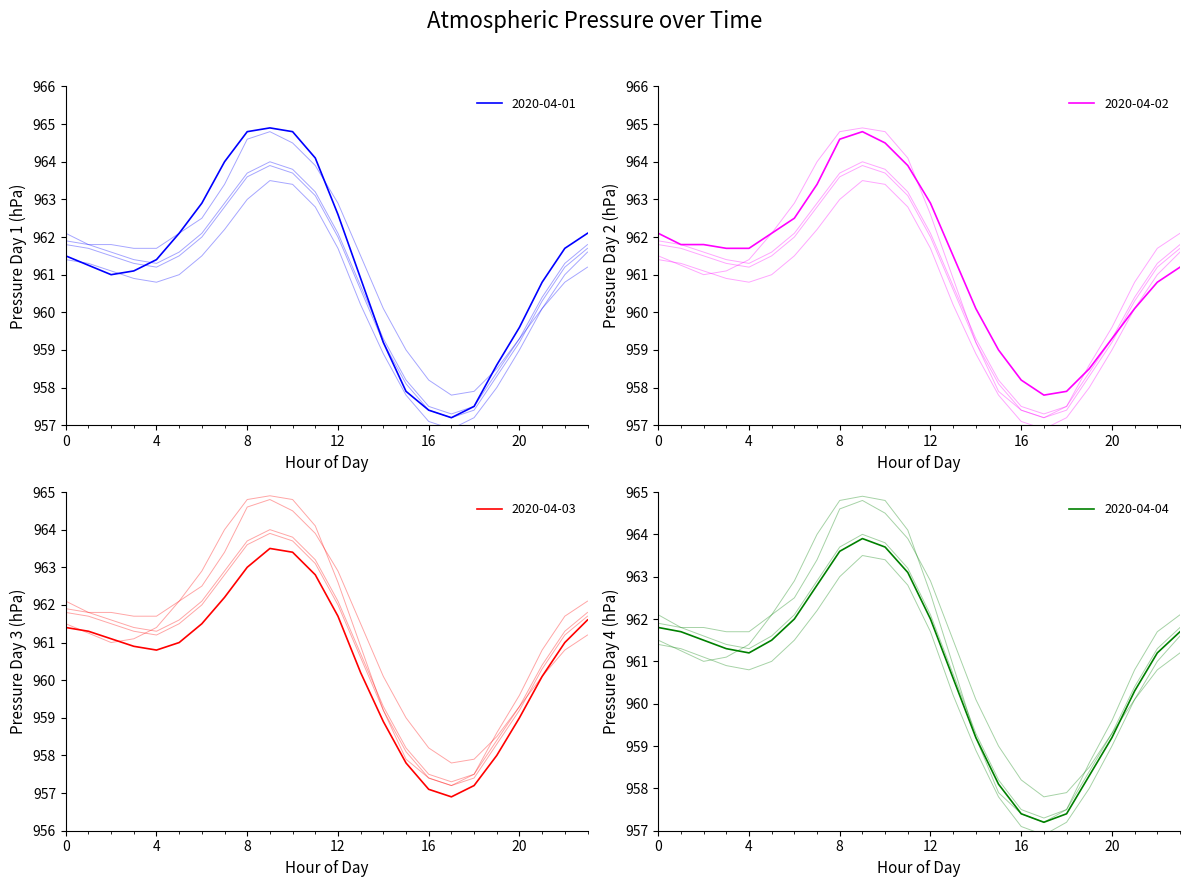

How many distinct data groups are displayed?

4